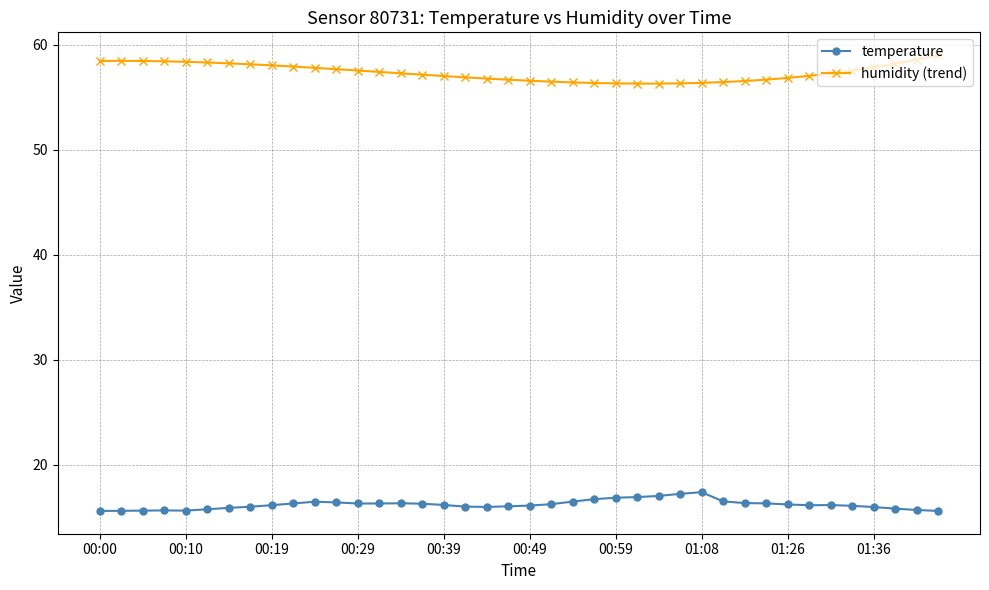

What is the value of the humidity (trend) point at the 33rd from the left?

56.9